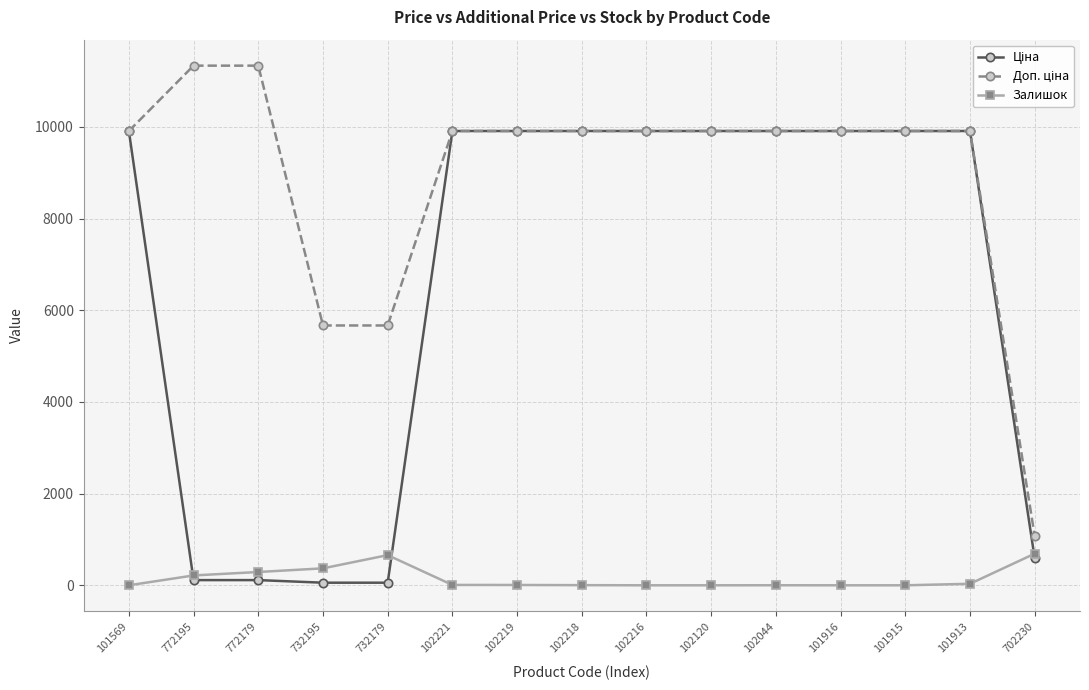

What is the greatest value displayed?

11334.0